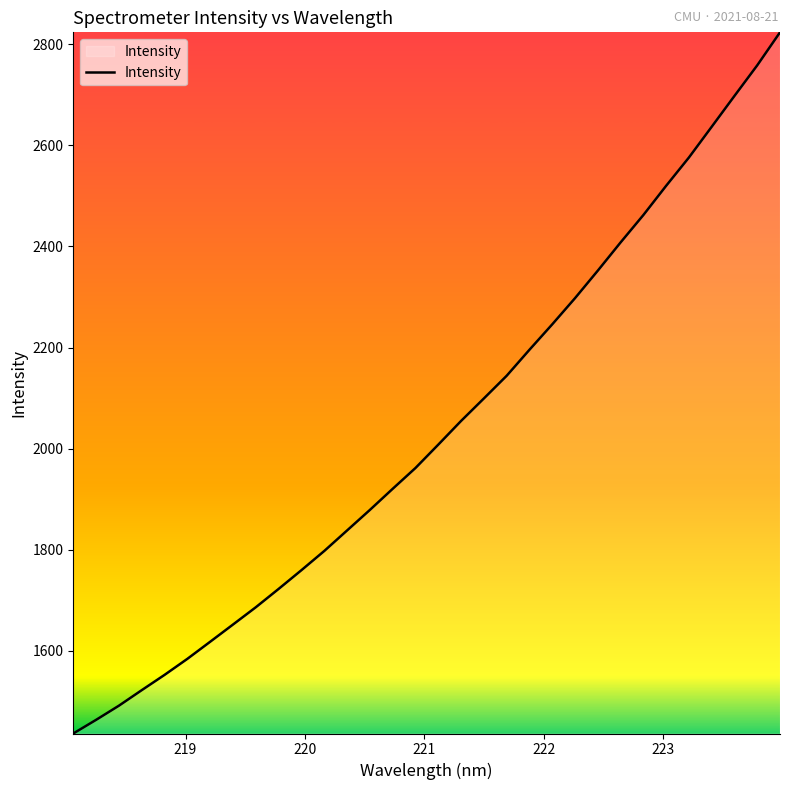

What is the maximum value shown in the chart?

2823.7